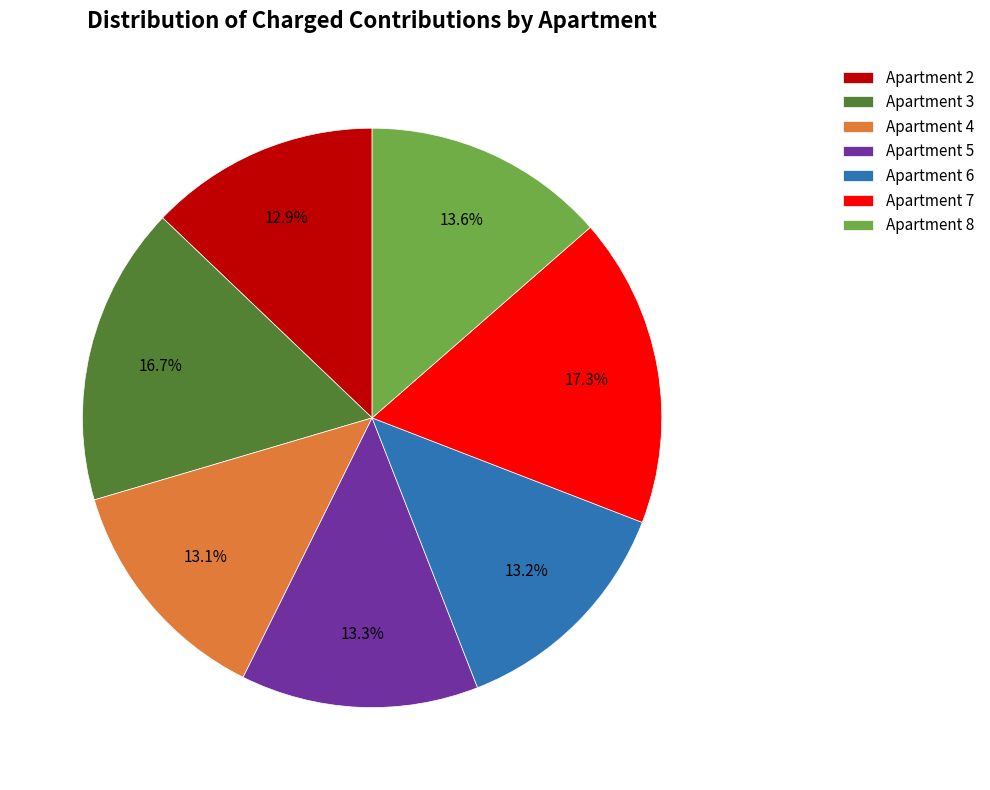

What is the ratio of the value at Apartment 5 to the value at Apartment 2?

1.0